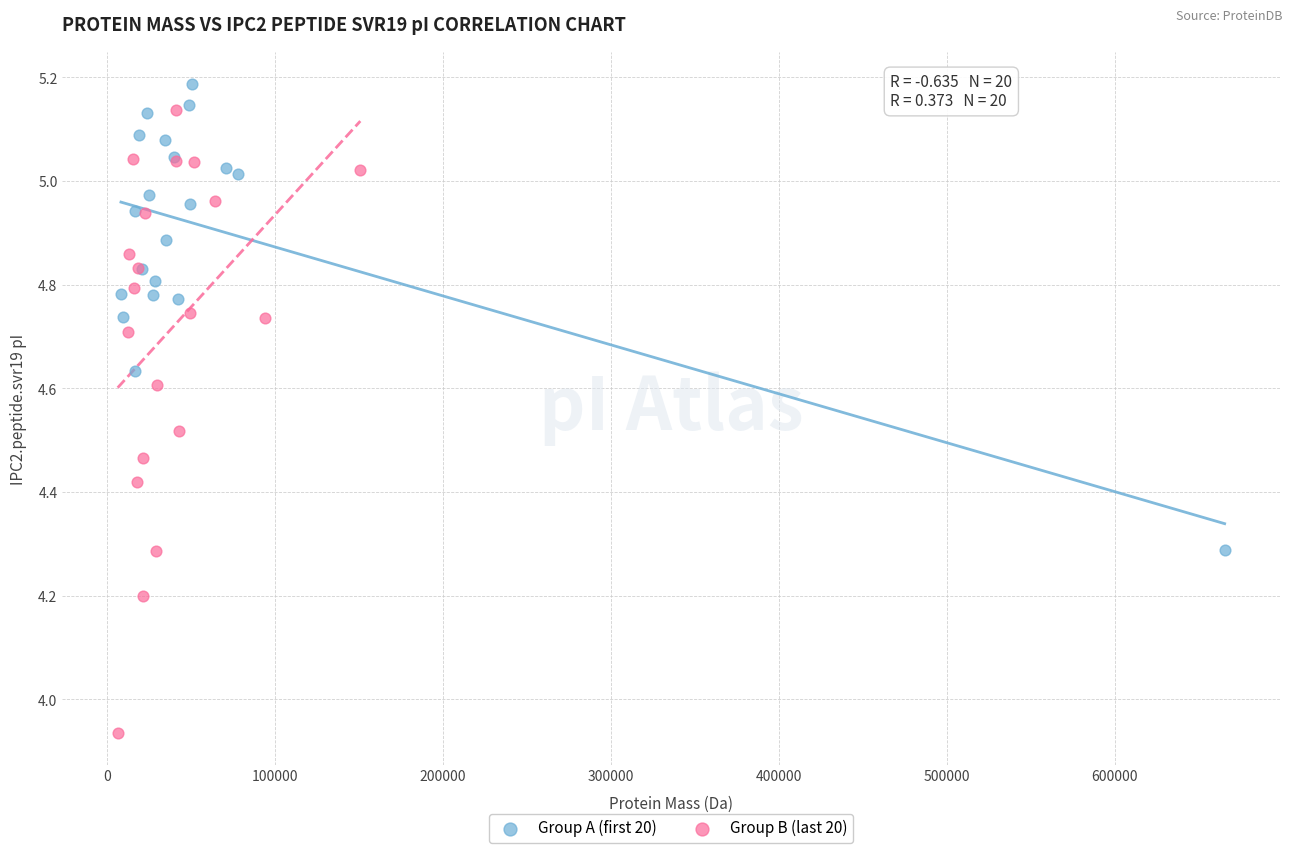

Which series contains the lowest Y value?

Group B (last 20)